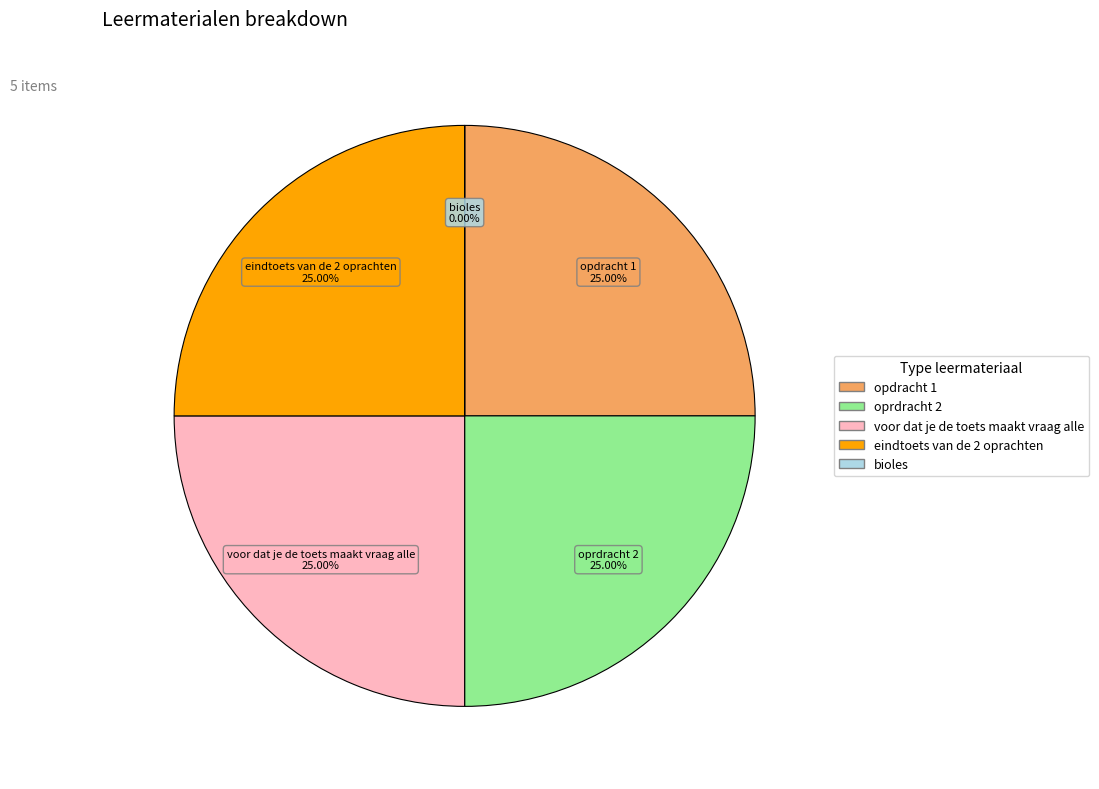

Does eindtoets van de 2 oprachten represent more than half of the total?

No